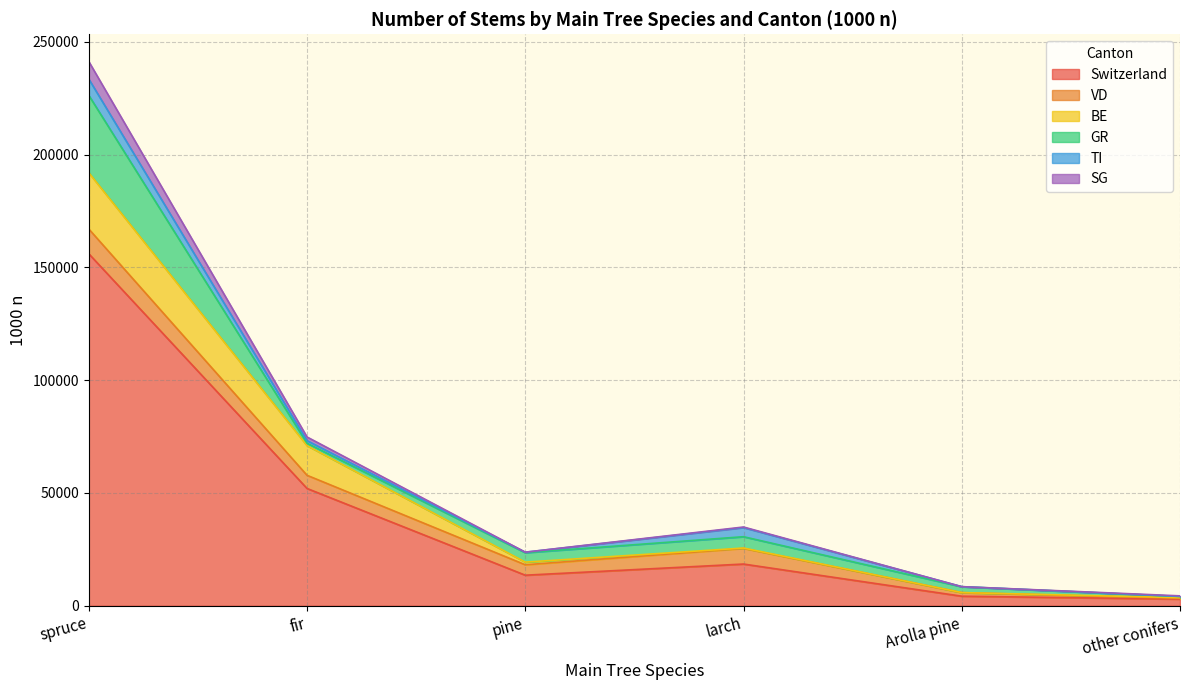

Which category has the highest value in the BE series?

spruce